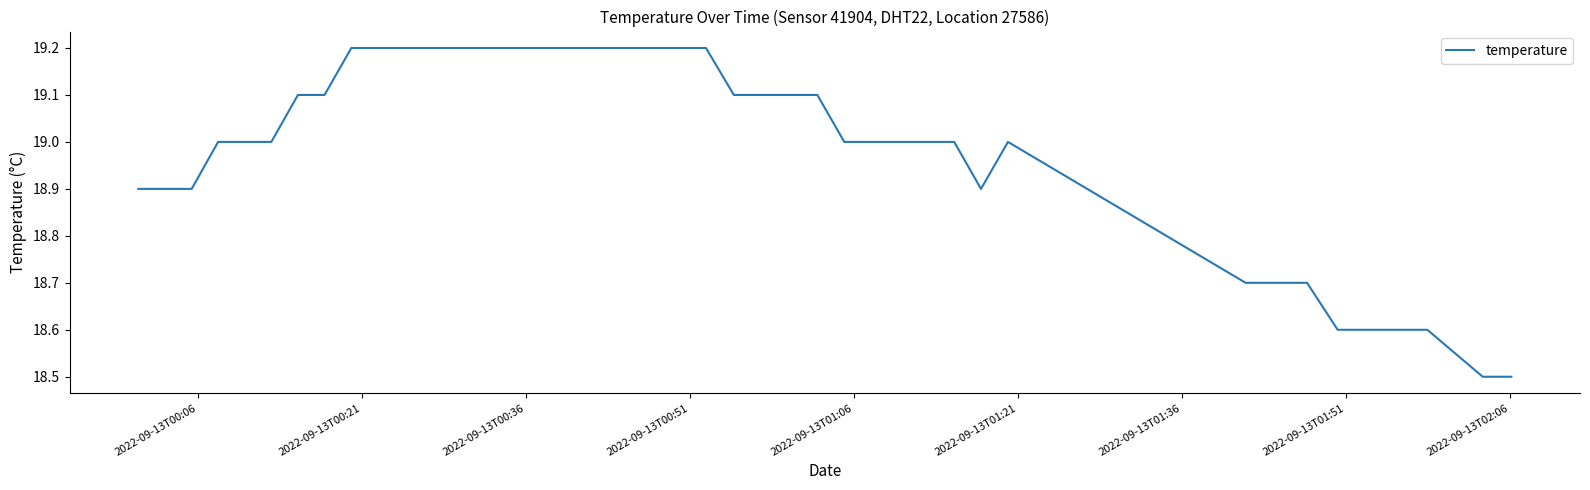

What is the difference between the maximum and minimum values?

0.7